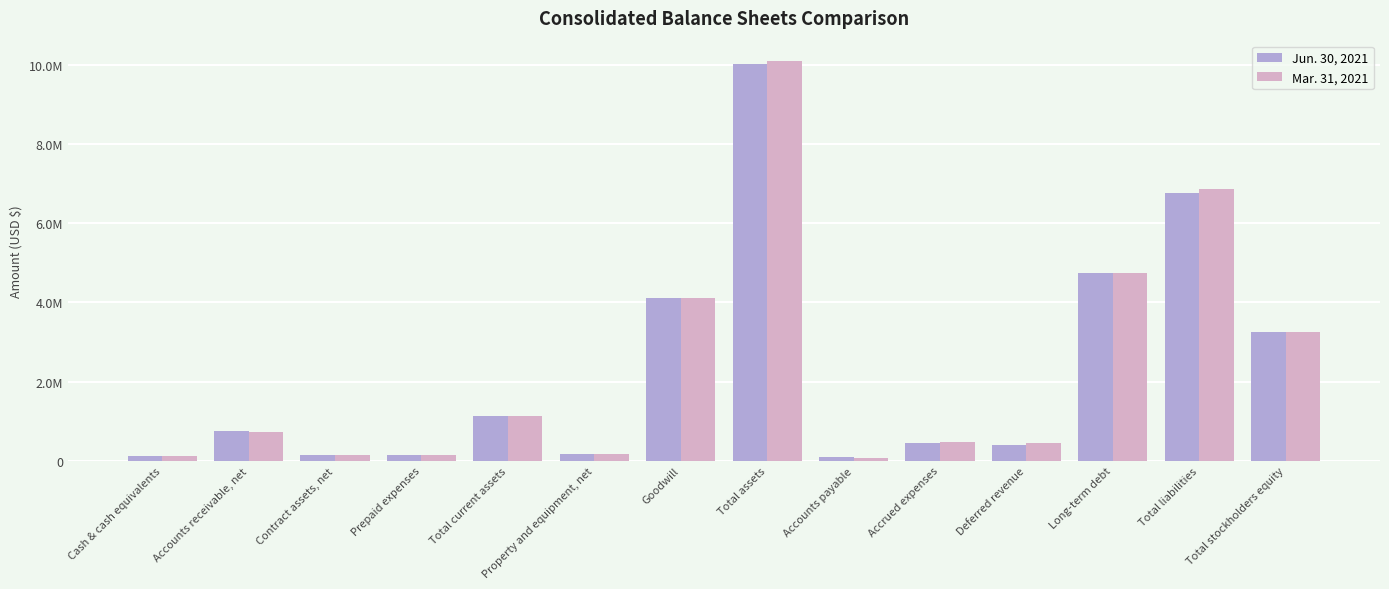

Does the chart contain any negative values?

No